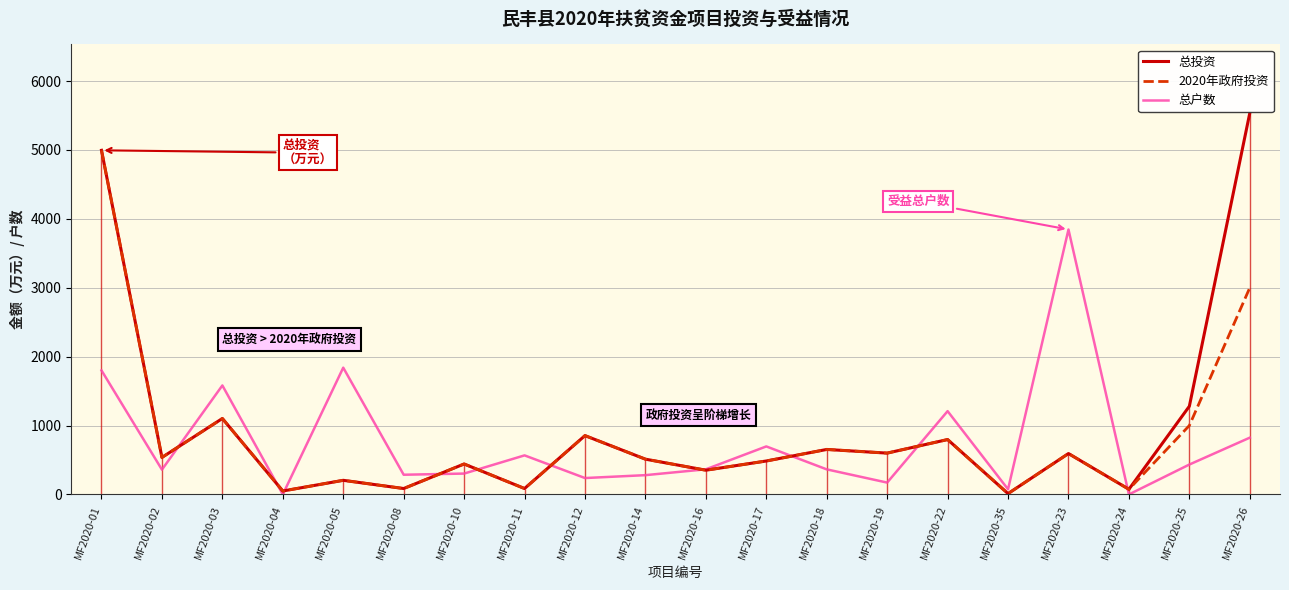

At which category is the sum across all series the highest?

MF2020-01